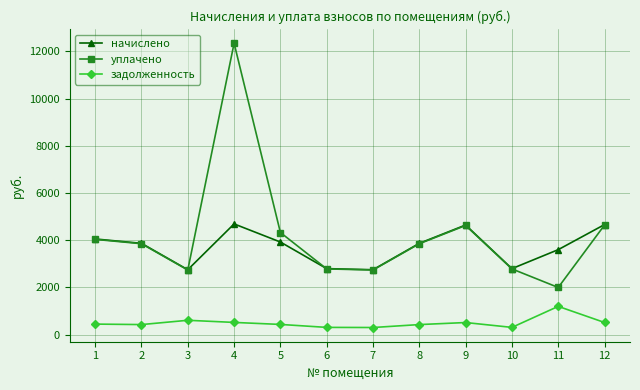

What is the value of the начислено point at the 3rd from the left?

2751.8